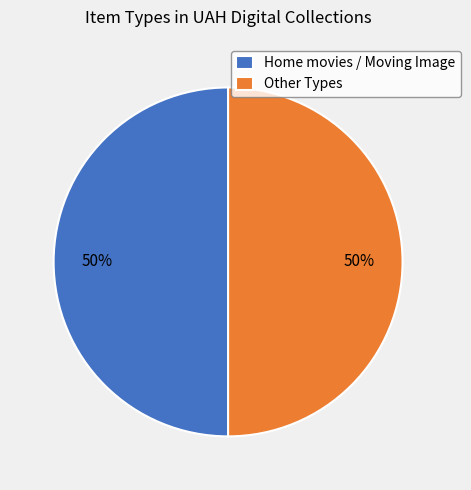

True or false: Other Types accounts for 50% of the total.

True